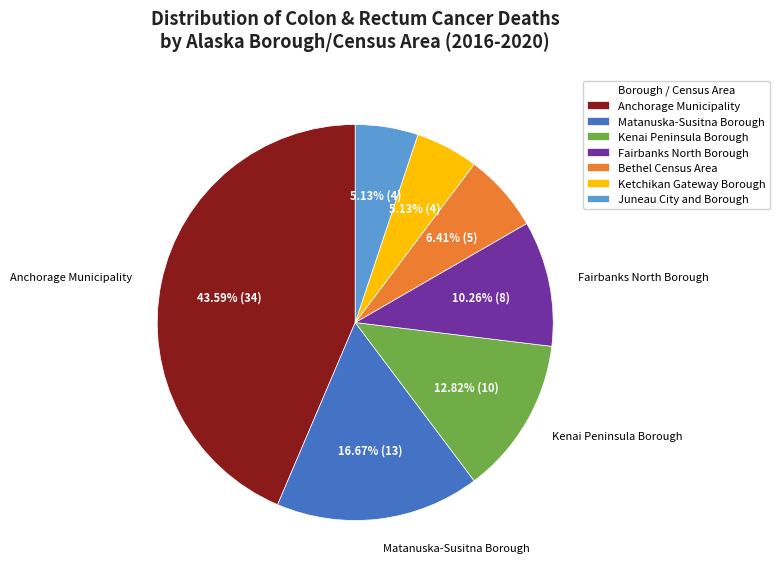

What is the total percentage of Anchorage Municipality and Bethel Census Area?

50.0%